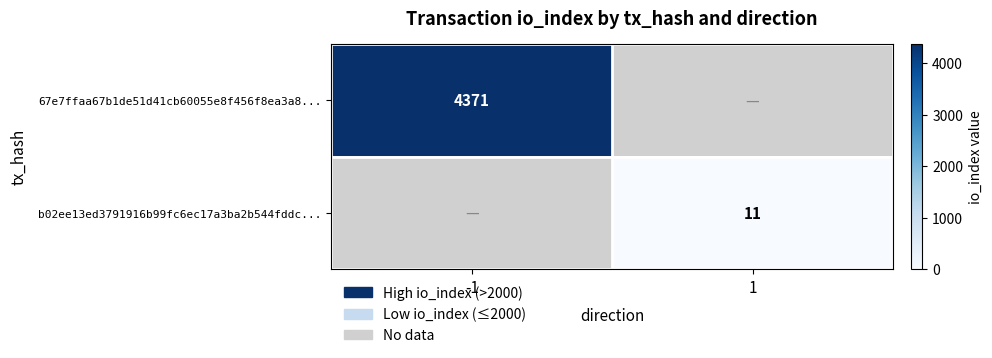

What is the minimum value shown in the chart?

11.0